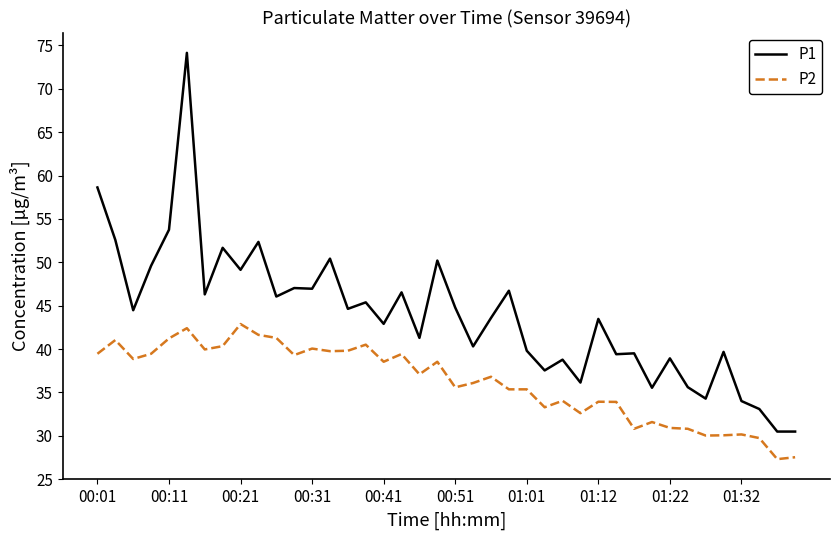

Which series has the widest spread of values?

P1